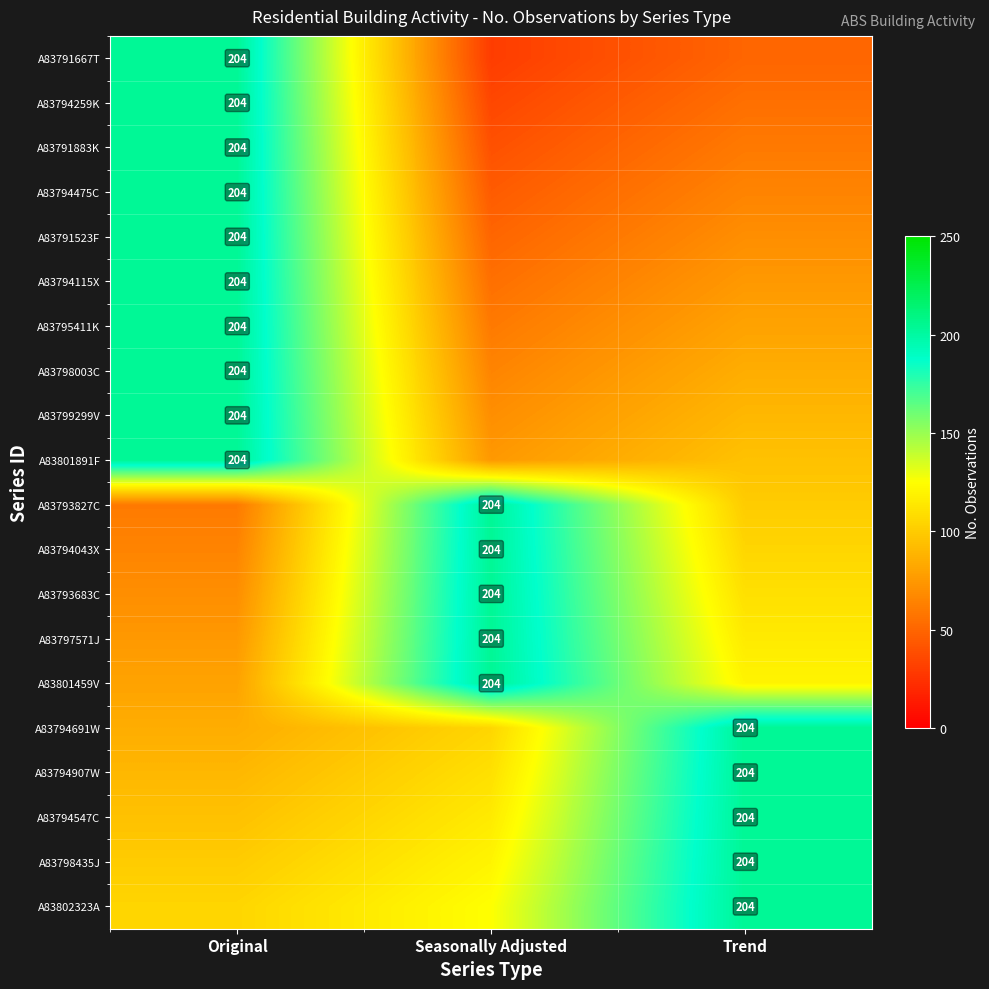

What is the total value across all series at Original?

2865